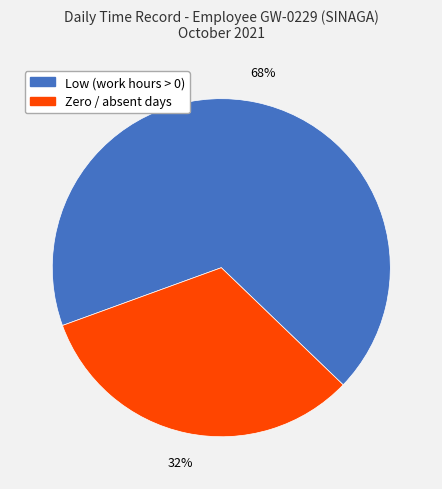

True or false: Zero / absent days accounts for 27% of the total.

False